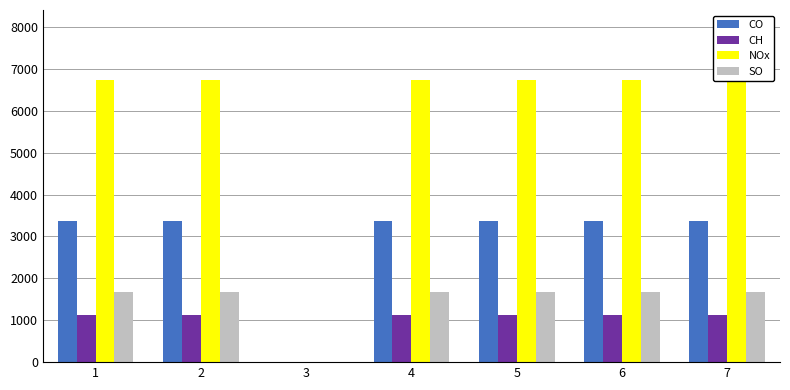

At which category does the chart reach its peak across all series?

1